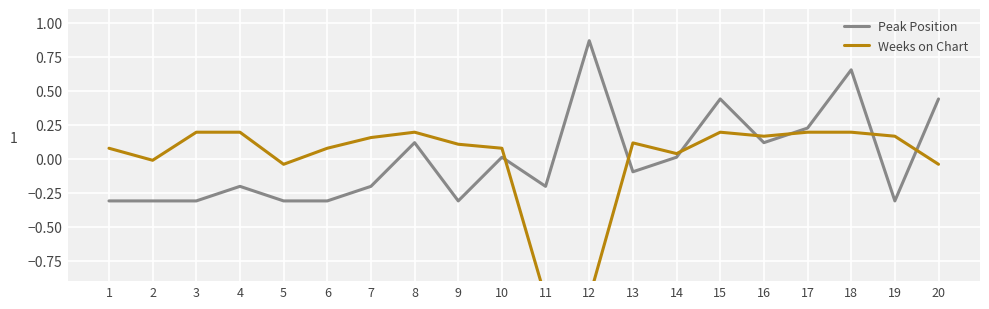

What is the sum of the Peak Position values at 14 and 15?

0.4